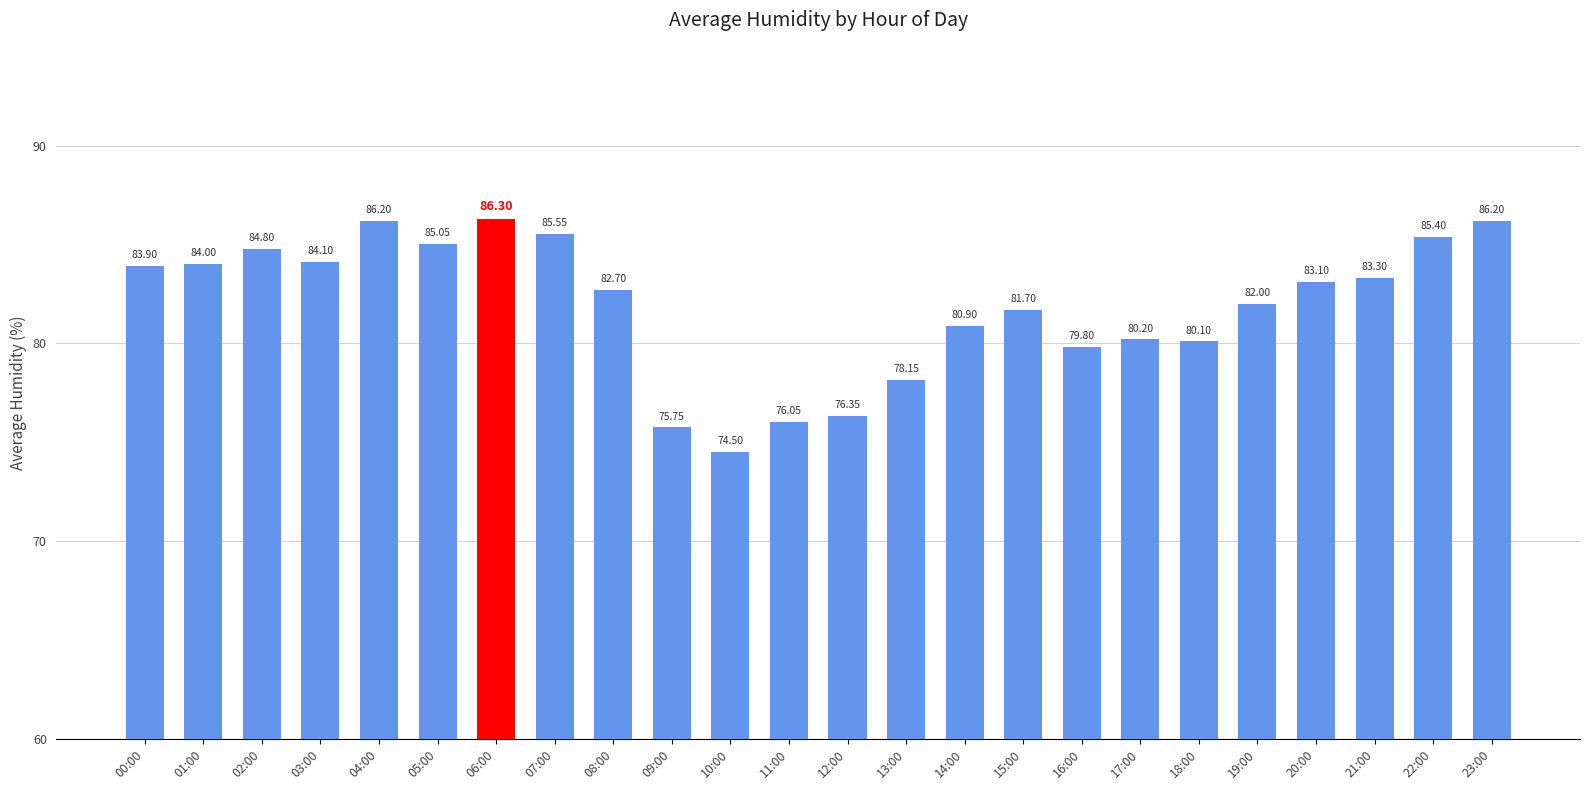

What is the greatest value displayed?

86.3